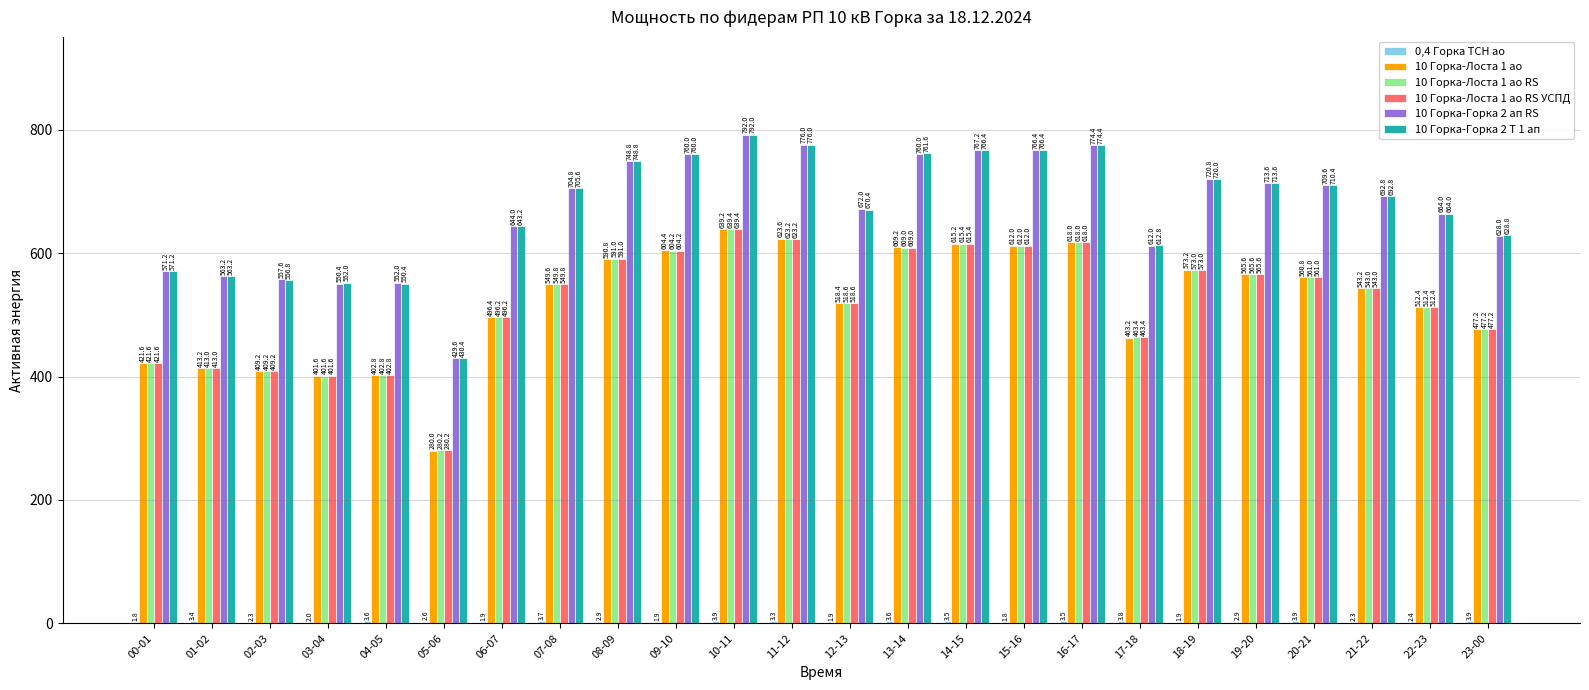

Are the bars grouped side by side (vs. stacked)?

Yes